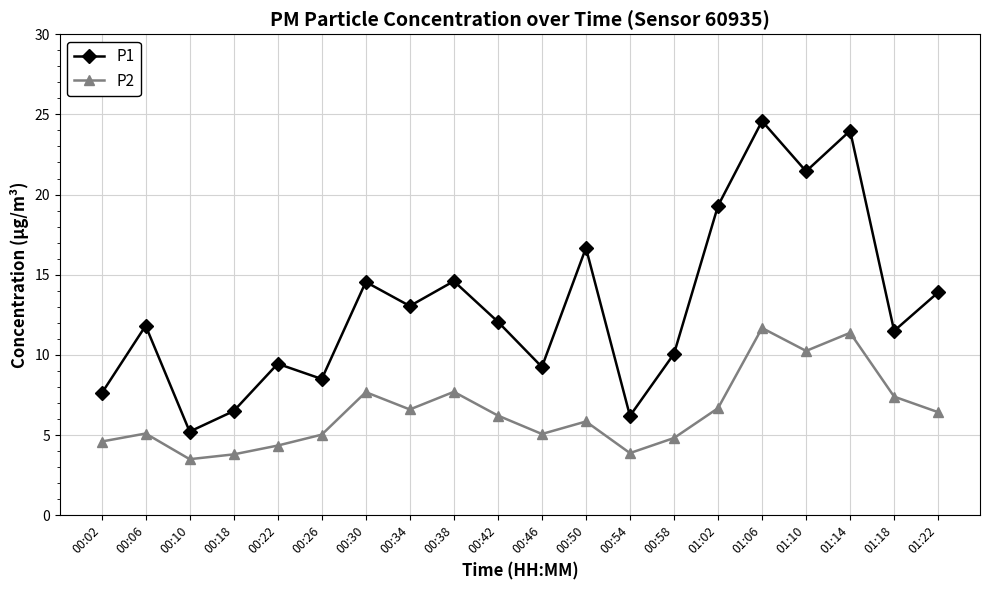

What is the value of the P1 point at the 16th from the left?

24.6